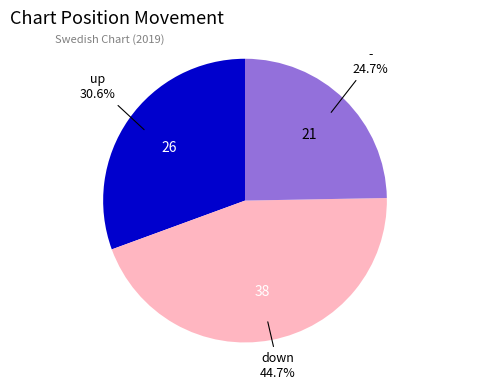

What is the ratio of the value at - to the value at up?

0.8